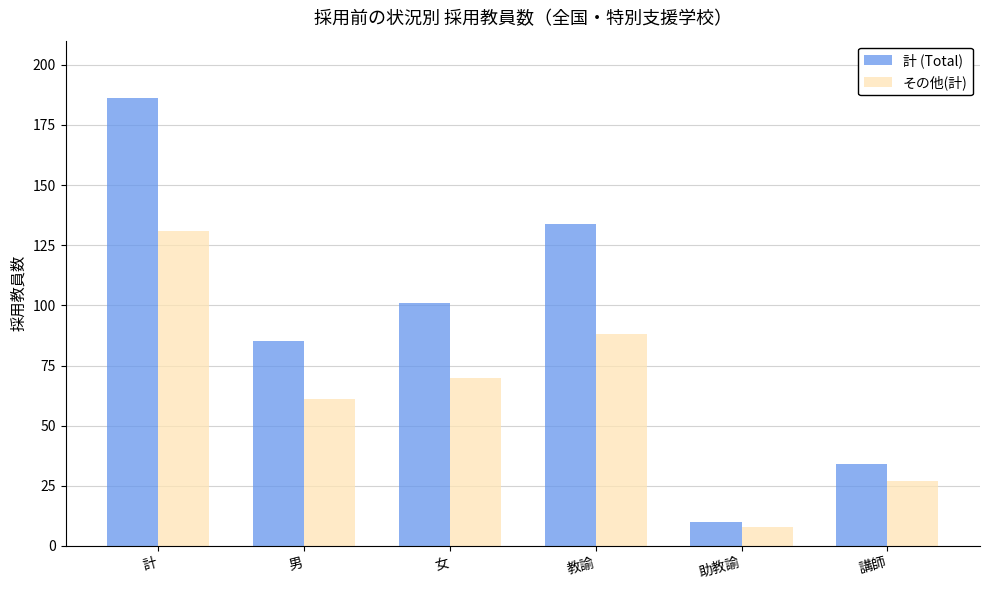

What is the value of the その他(計) bar at the 6th from the left?

27